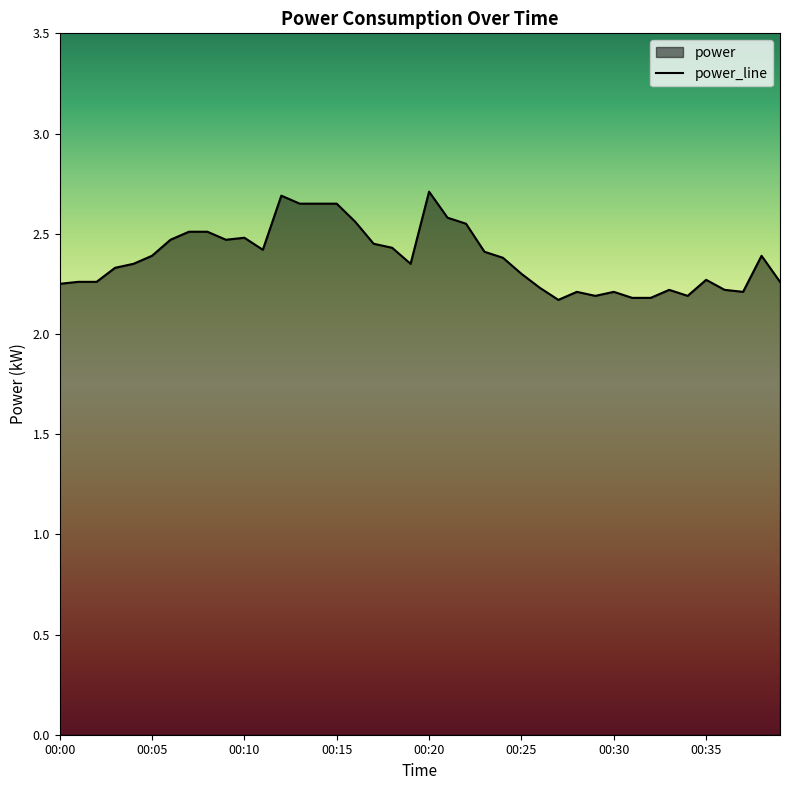

True or false: the data shows 2.5 at 00:08.

True